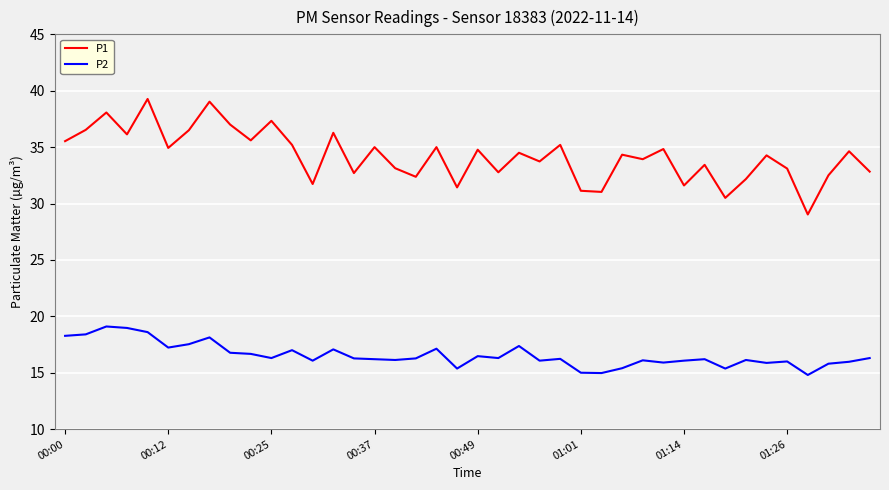

Which series has the largest range (max minus min)?

P1